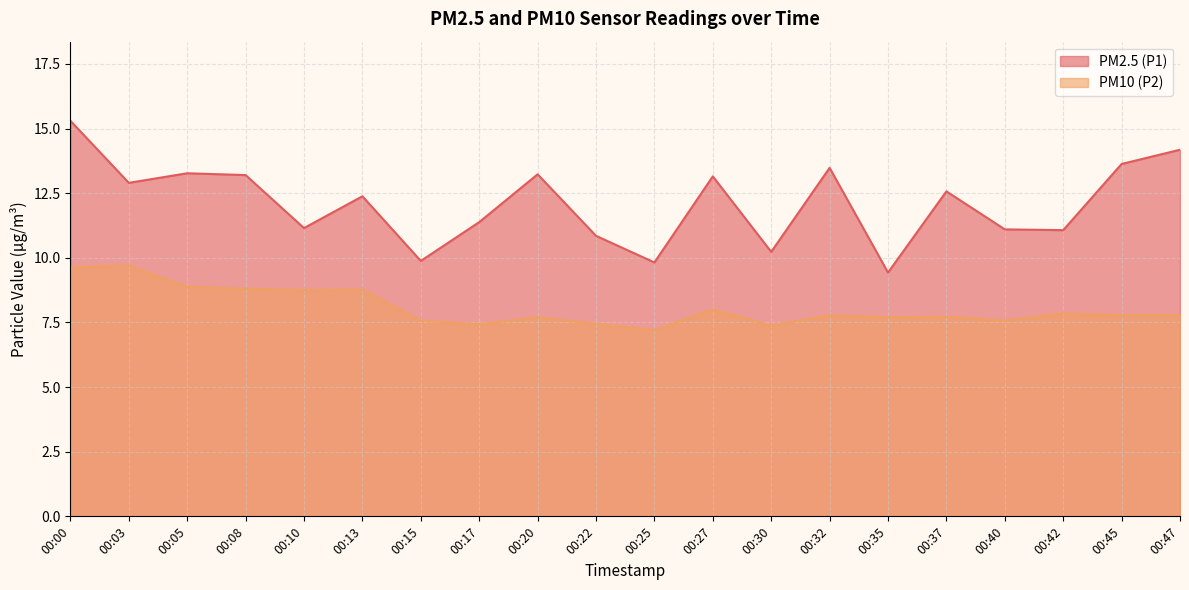

What is the value of the PM2.5 (P1) point at the 19th from the left?

13.6